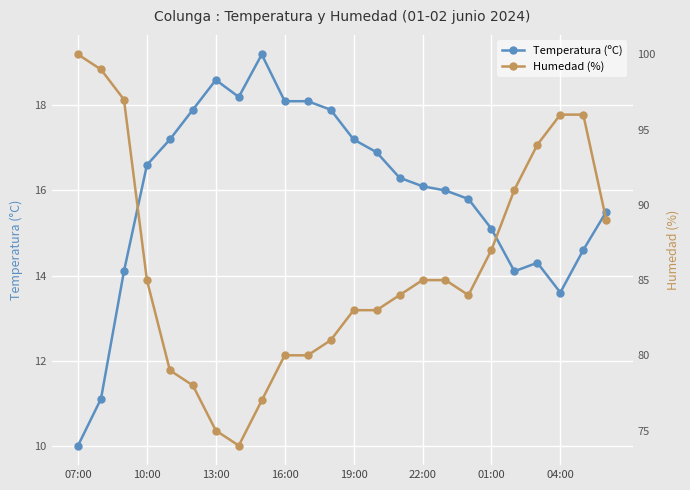

List the series in order of their overall mean, lowest first.

Temperatura (ºC), Humedad (%)